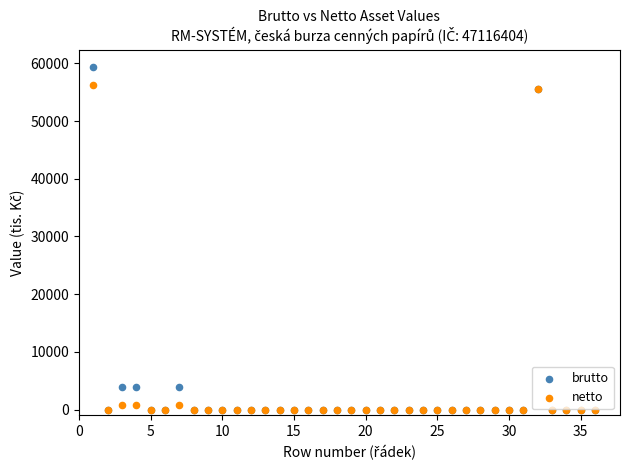

What are all the series names shown in the legend?

brutto, netto